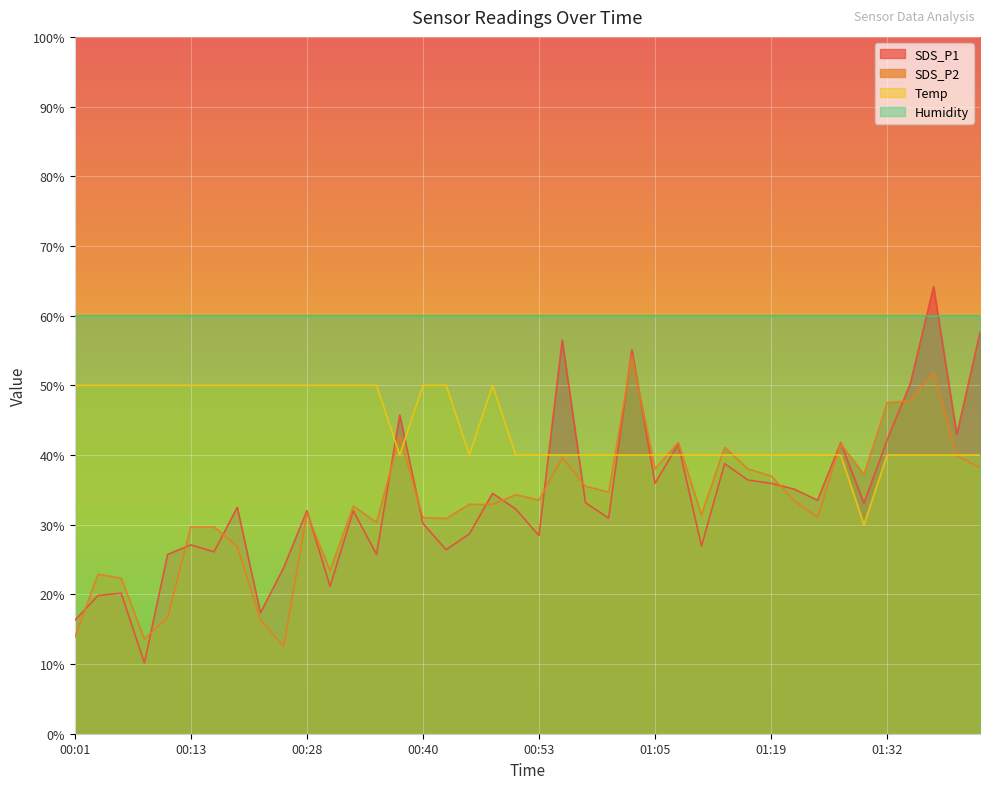

Is it true that Temp equals 40.0 at 00:51?

True